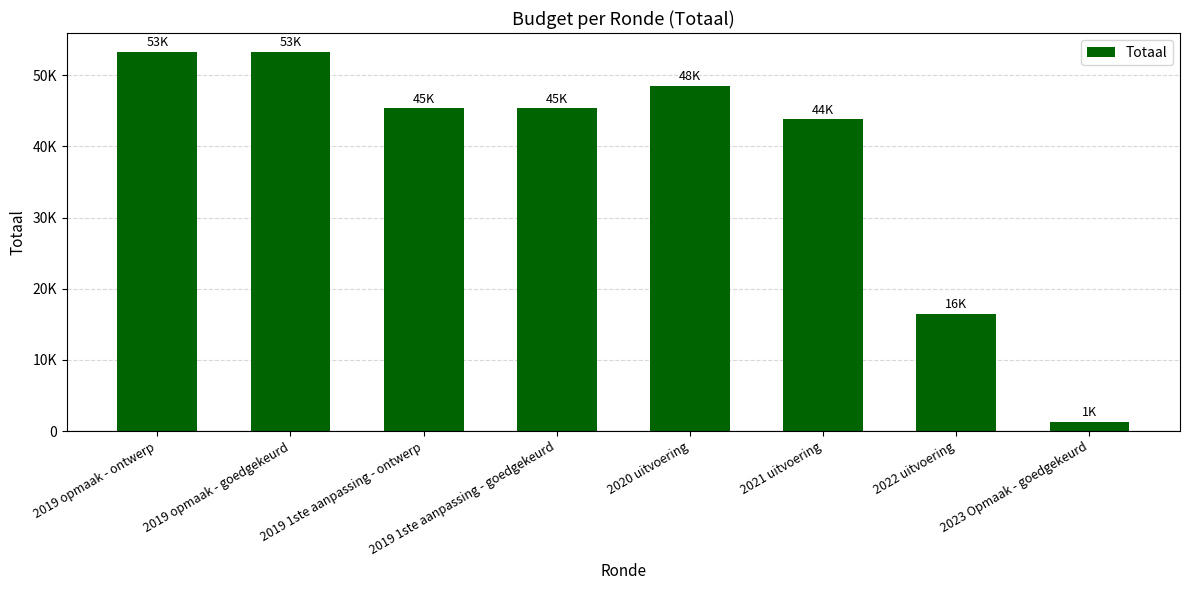

Are the bars horizontal?

No